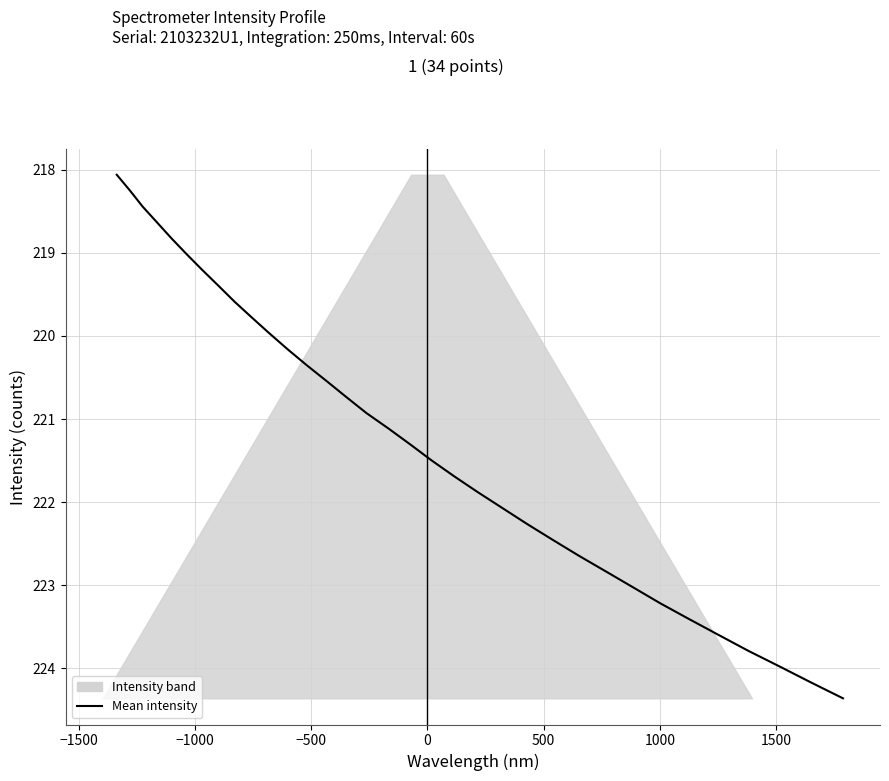

What is the difference between the maximum and minimum values?

6.3